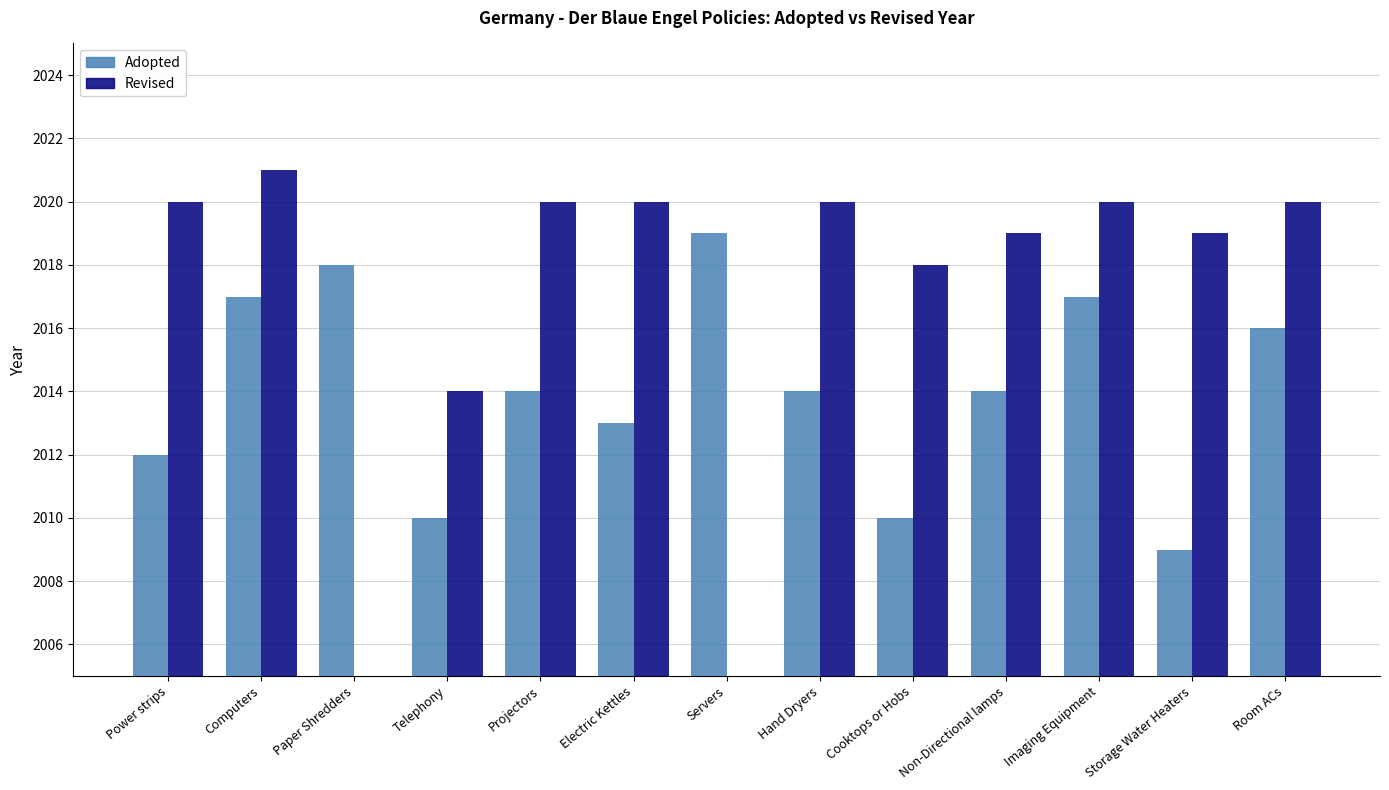

List the series in order of their overall mean, lowest first.

Revised, Adopted